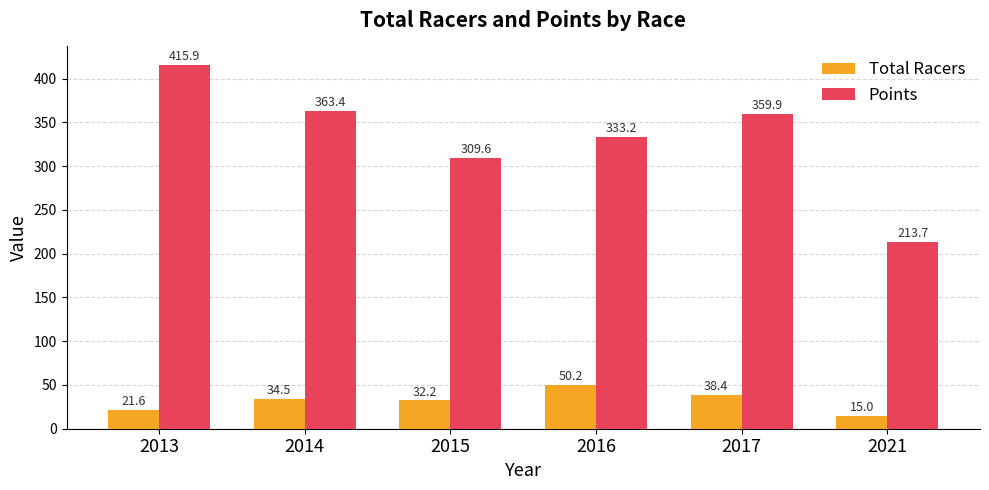

What is the difference between the maximum and minimum values in the Total Racers series?

35.2